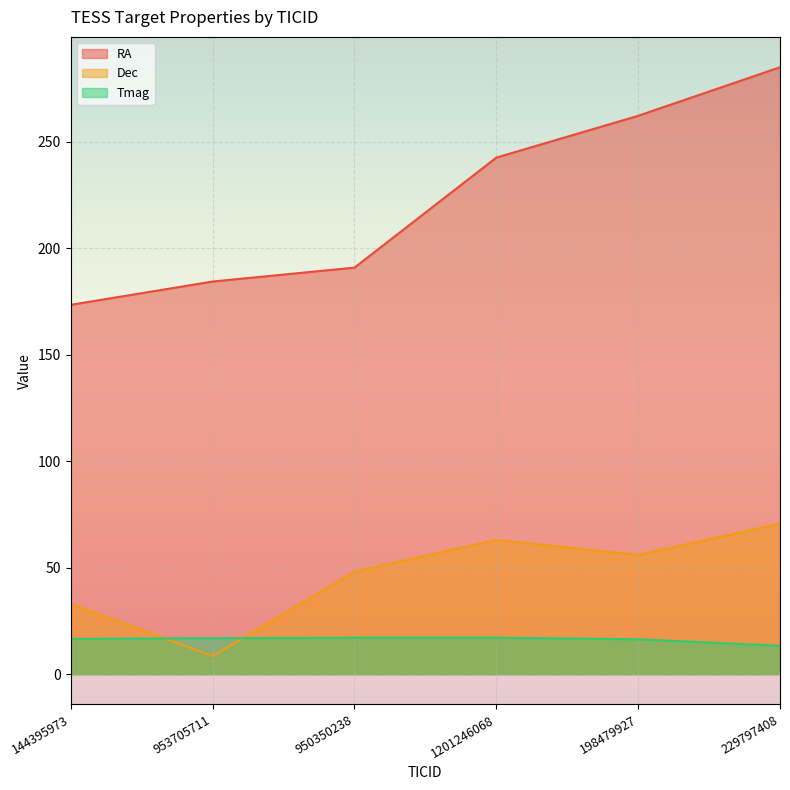

At which category is the sum across all series the highest?

229797408